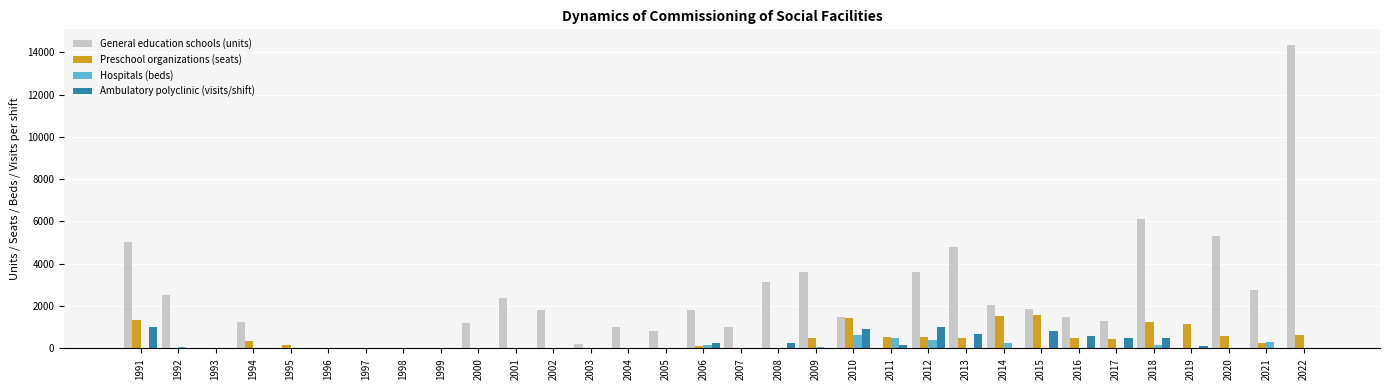

What is the total value across all series at 2012?

5580